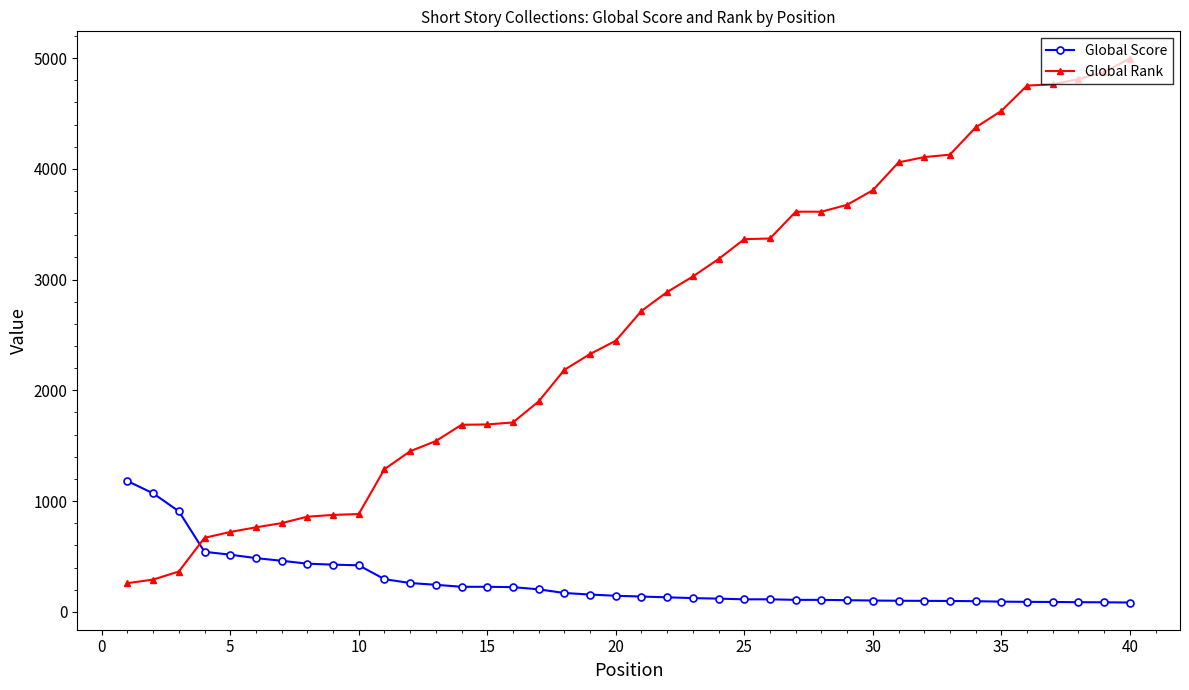

True or false: Global Score and Global Rank cross at least once.

True